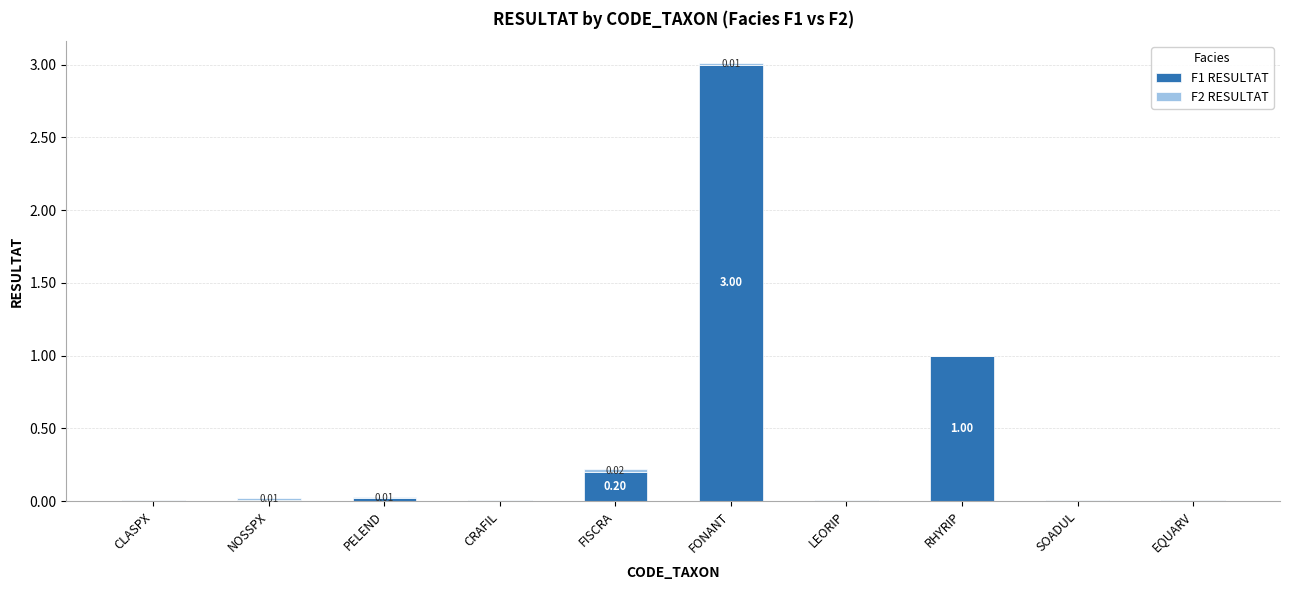

What is the total value across all series at RHYRIP?

1.0